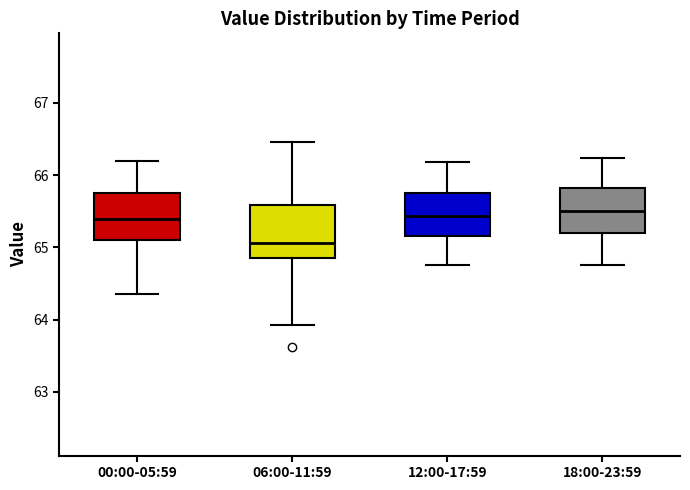

Reading left to right, transcribe this box plot: for each box, give where its median line is, the range the box spans, and where its two whiskers end, as read against the y-axis. The values are not printed on the chart, so give them approximately, as read against the axis.

00:00-05:59: median 65.4, box 65.1 to 65.8, whiskers 64.4 to 66.2
06:00-11:59: median 65.1, box 64.8 to 65.6, whiskers 63.9 to 66.5
12:00-17:59: median 65.4, box 65.2 to 65.8, whiskers 64.8 to 66.2
18:00-23:59: median 65.5, box 65.2 to 65.8, whiskers 64.8 to 66.2